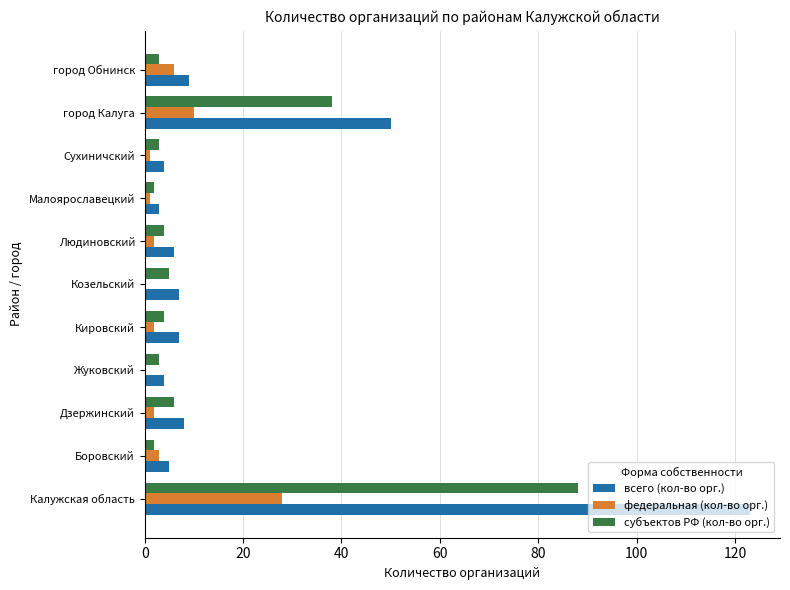

Is it true that всего (кол-во орг.) equals 69 at Калужская область?

False